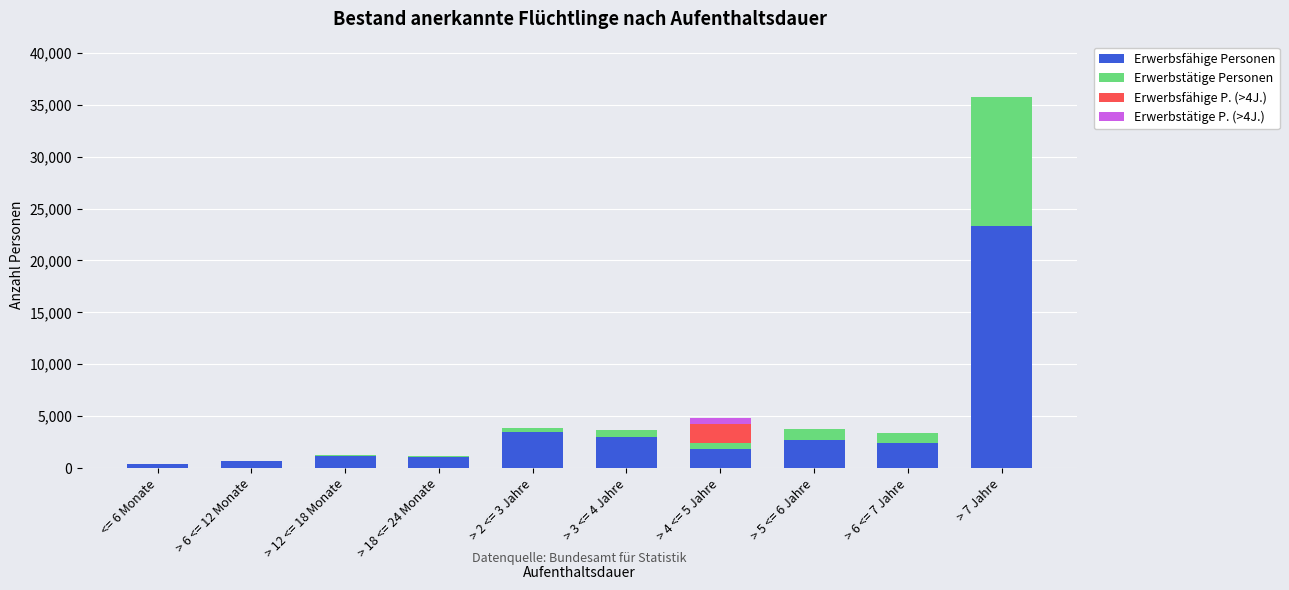

Which category has the highest value in the Erwerbsfähige Personen series?

> 7 Jahre